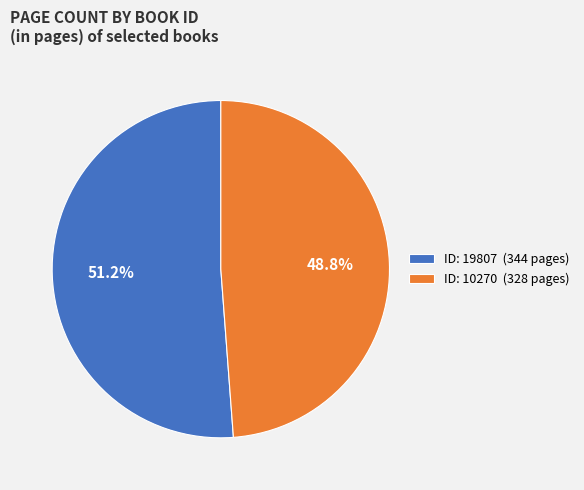

What is the largest slice in the pie chart?

ID: 19807 (344 pages)